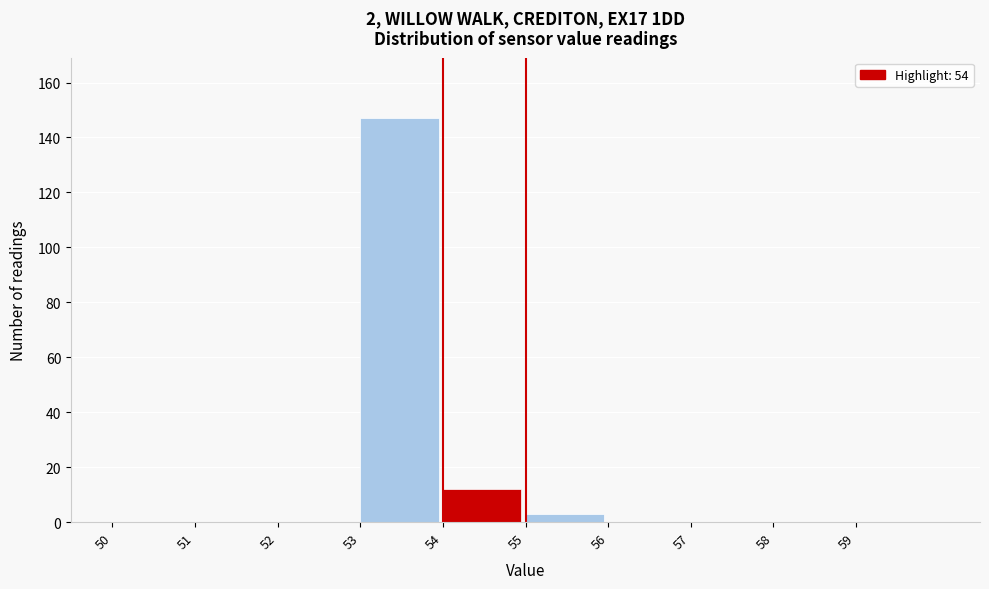

What is the height of the bar covering 54 to 55 on the x-axis? The values are not printed on the chart, so give them approximately, as read against the axis.

12